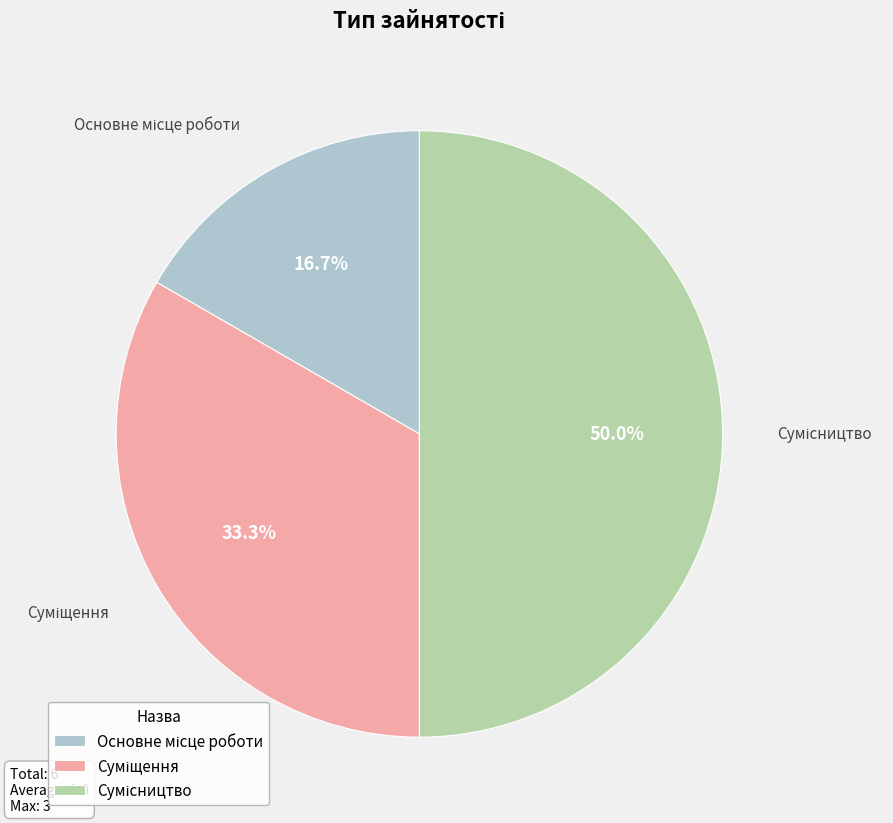

Is it true that Сумісництво is 50% of the pie?

True